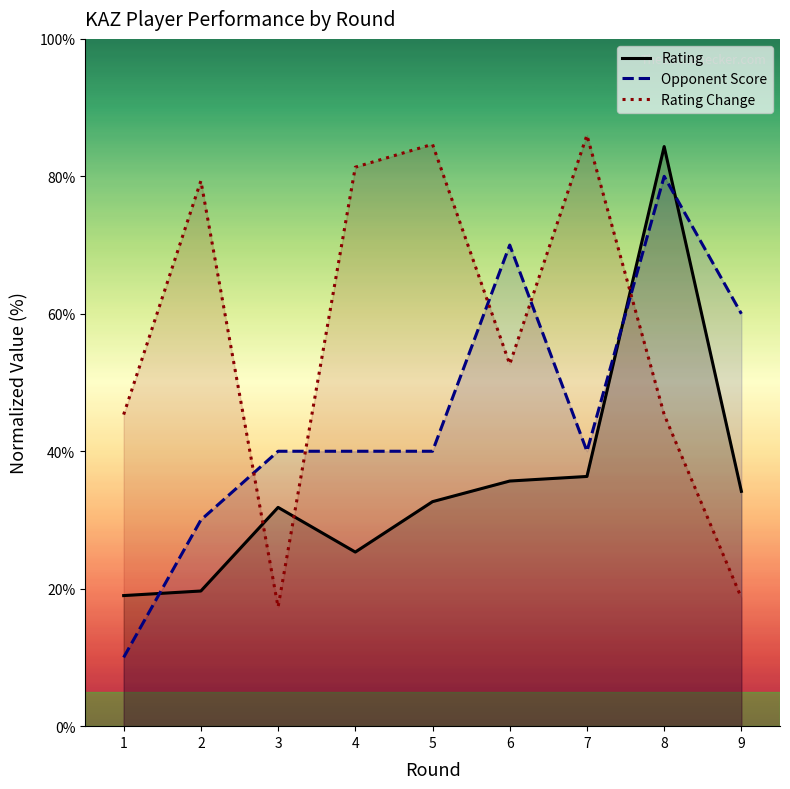

Which series changed the most between 1 and 5?

Rating Change